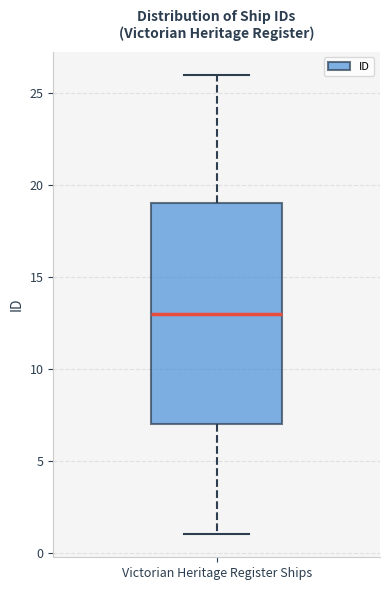

Transcribe this box plot: give where the median line is, the range the box spans, and where the two whiskers end, as read against the y-axis. The values are not printed on the chart, so give them approximately, as read against the axis.

median 13, box 7 to 19, whiskers 1 to 26